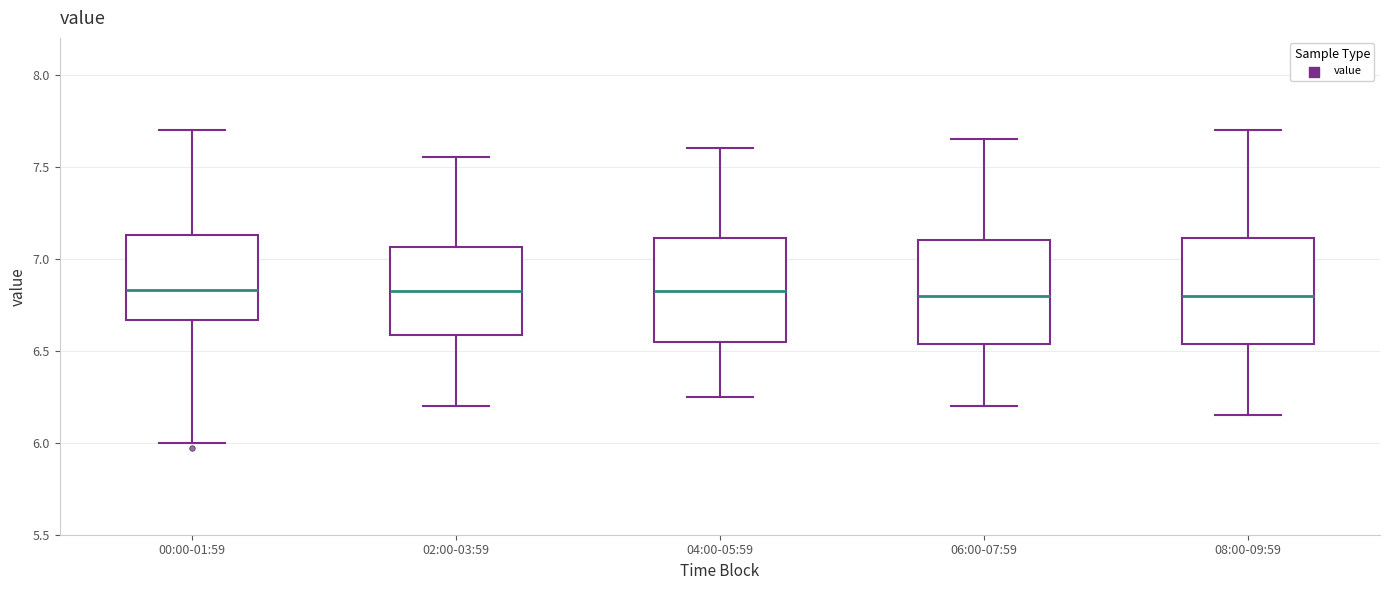

Where does the upper whisker of the box for 08:00-09:59 end on the y-axis? The values are not printed on the chart, so give them approximately, as read against the axis.

7.70